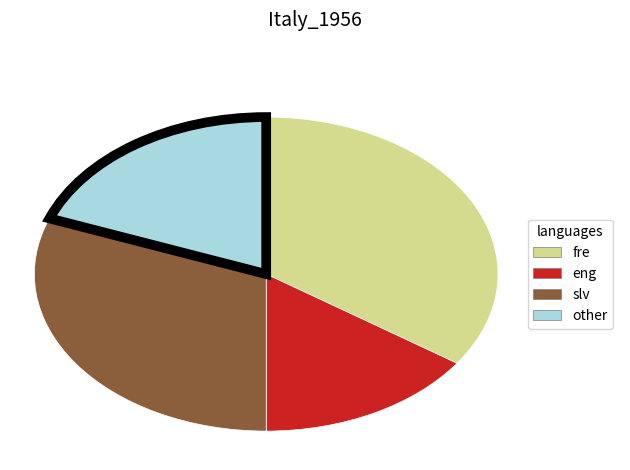

Do other and fre together represent more than half of the pie?

Yes